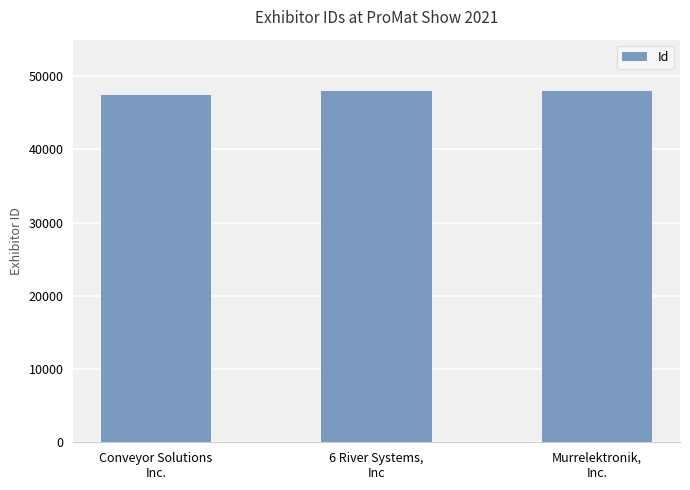

What value does the data have at Murrelektronik,
Inc., to the nearest 10?

47990